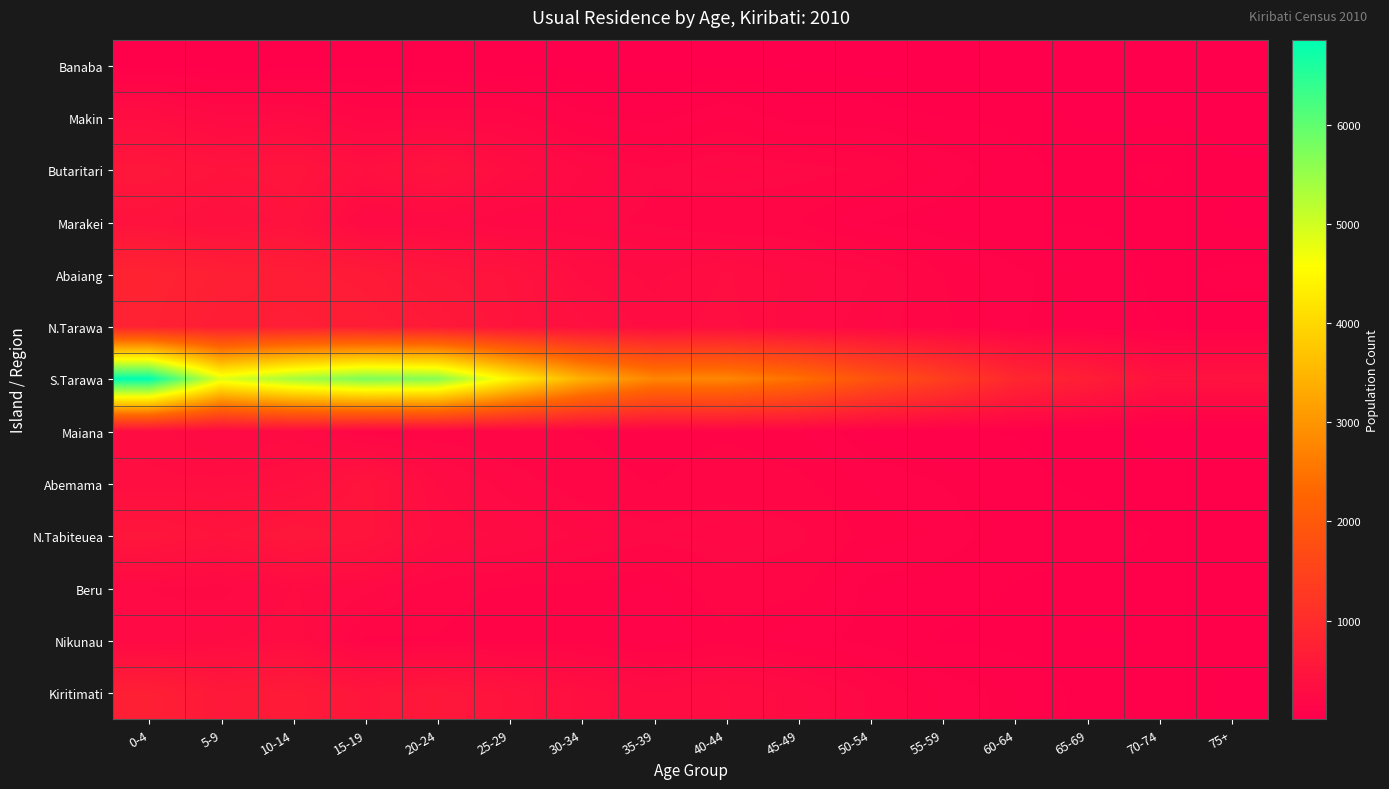

Between 40-44 and 60-64, which series saw the biggest shift?

S.Tarawa